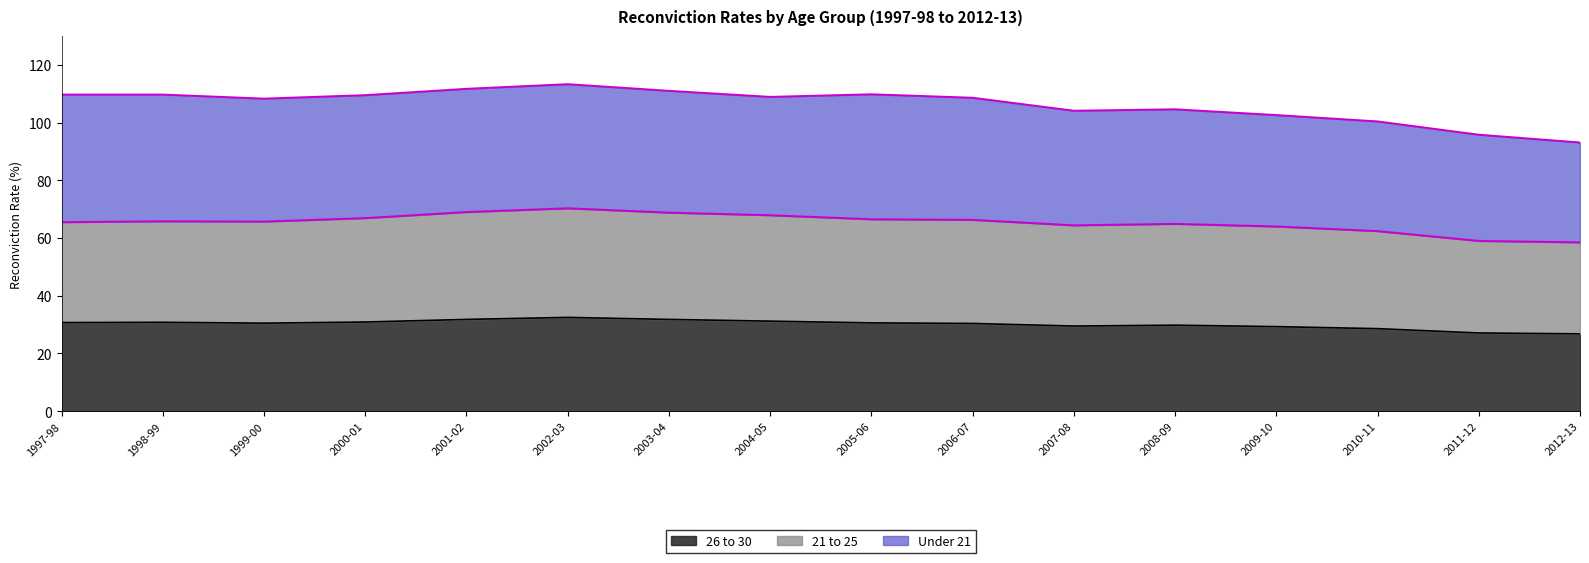

What is the difference between the maximum and minimum values in the 26 to 30 series?

5.7